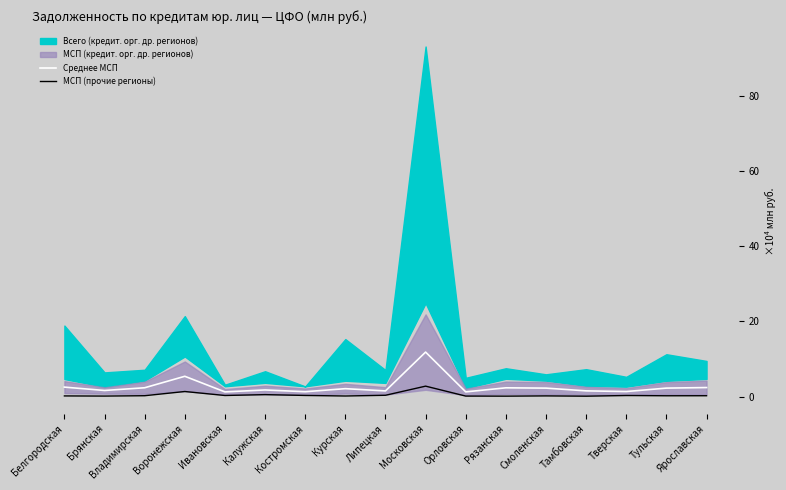

True or false: Среднее МСП has more than 1 points higher than both neighbors.

True